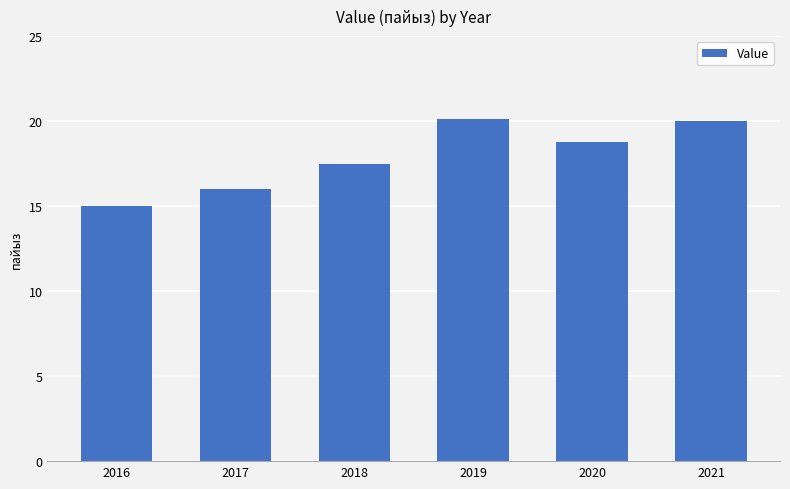

How many data points are less than 18?

3